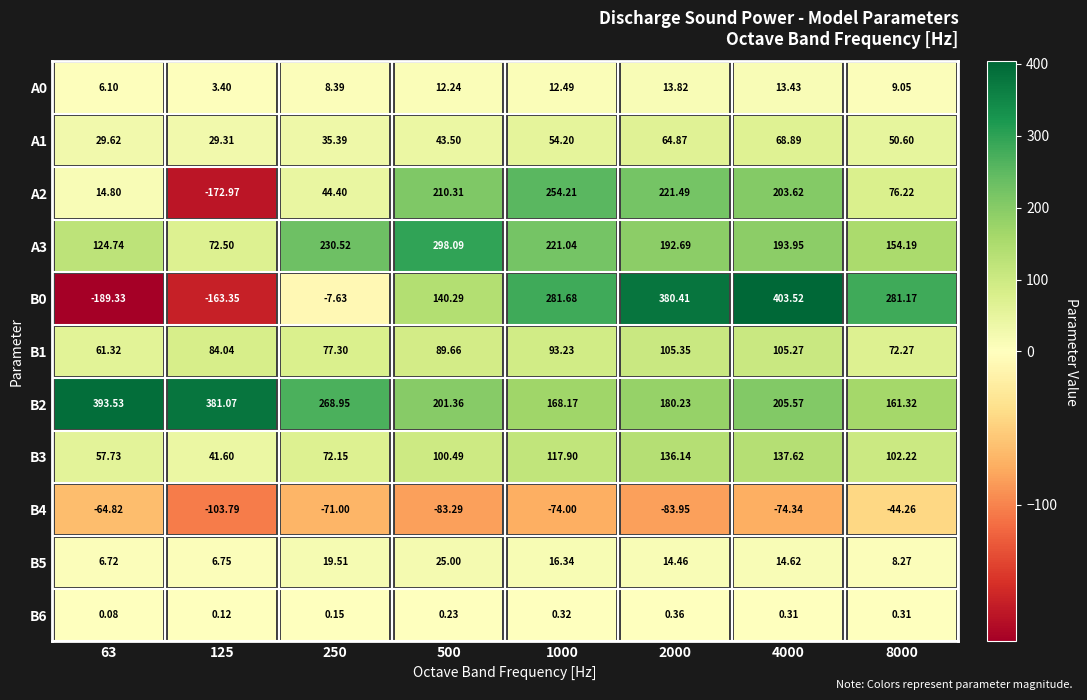

Which has a higher value, 125 or 250?

250